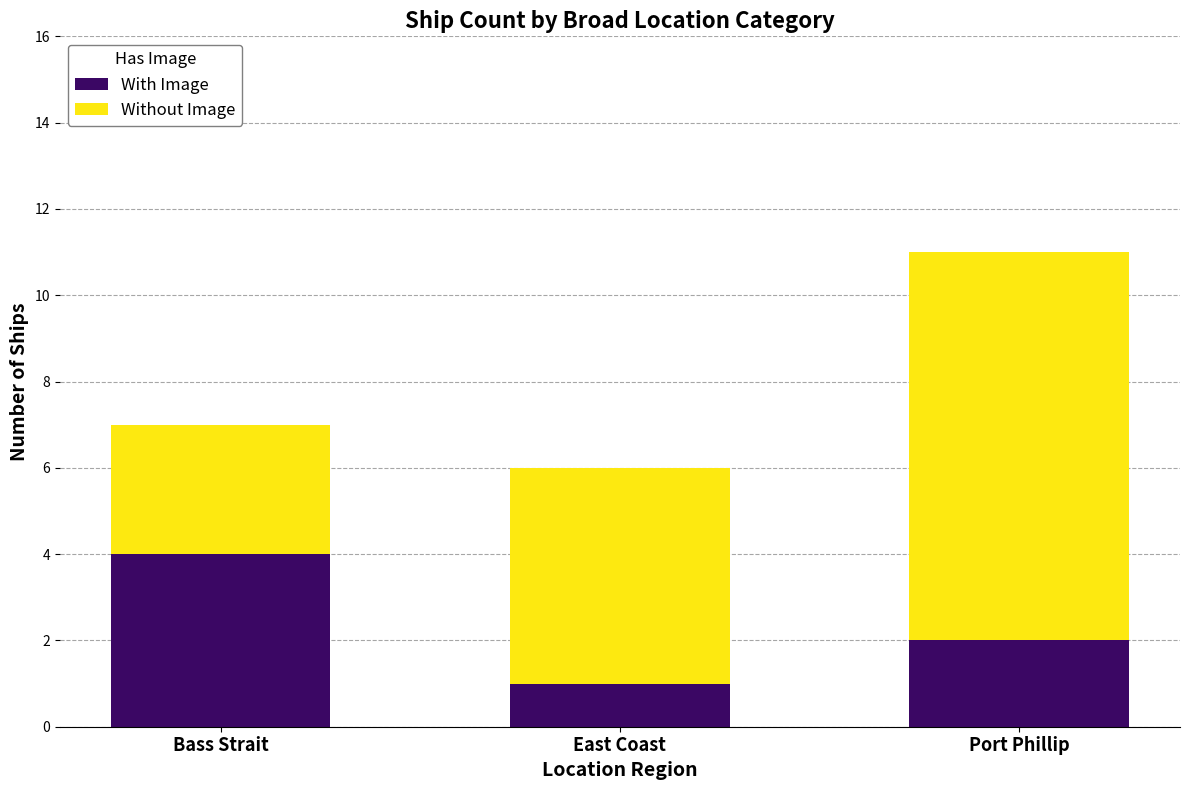

What is the approximate value of With Image at Bass Strait?

4